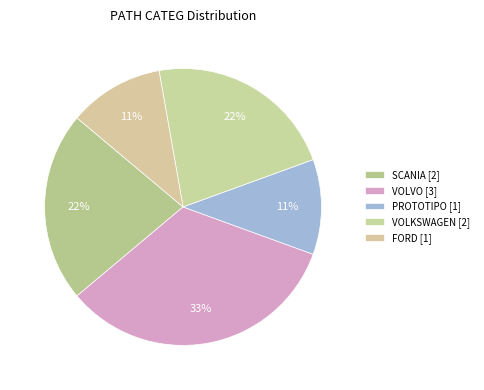

How many slices are in this pie chart?

5